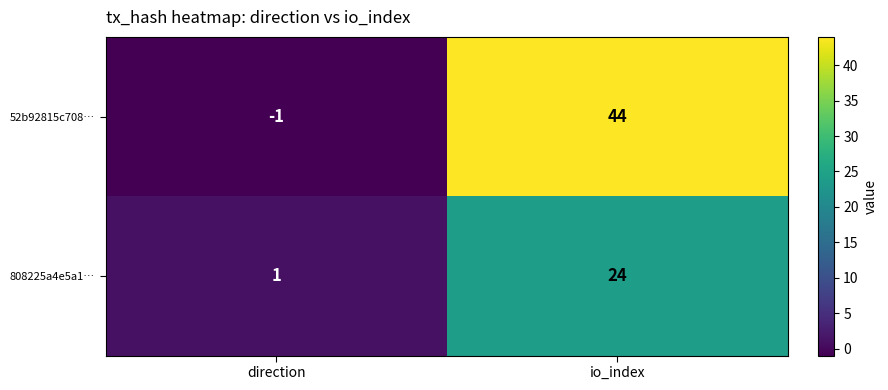

Reading left to right, what are all the values shown in this chart?

52b92815c708…: direction=-1	io_index=44
808225a4e5a1…: direction=1	io_index=24